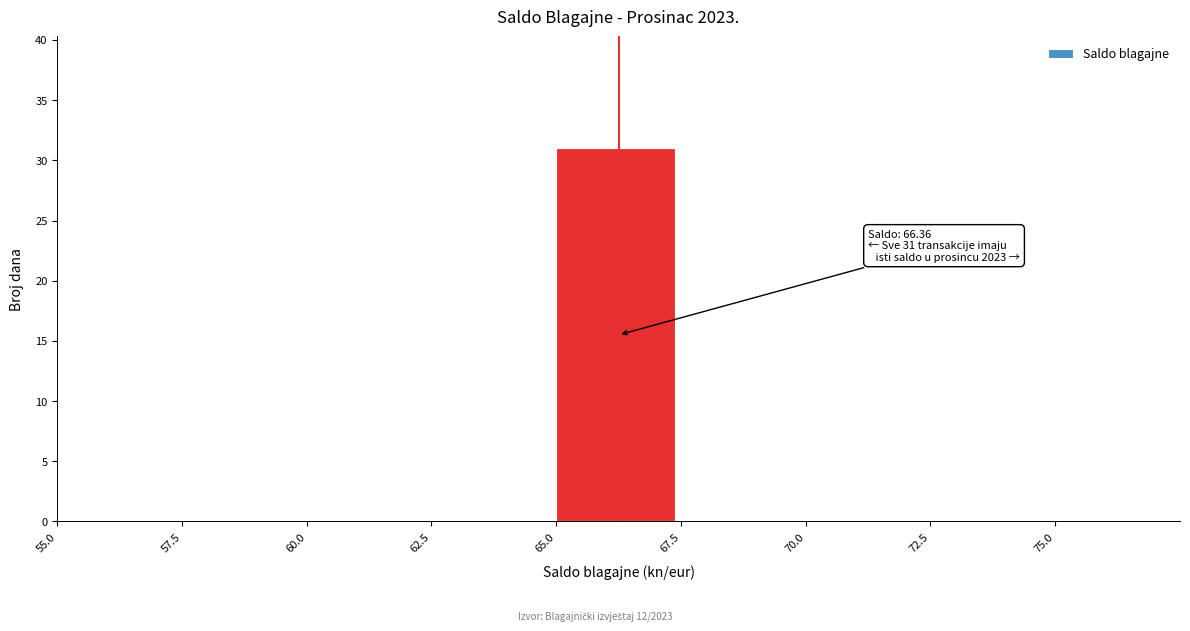

Which range on the x-axis has the tallest bar?

65.0 to 67.5